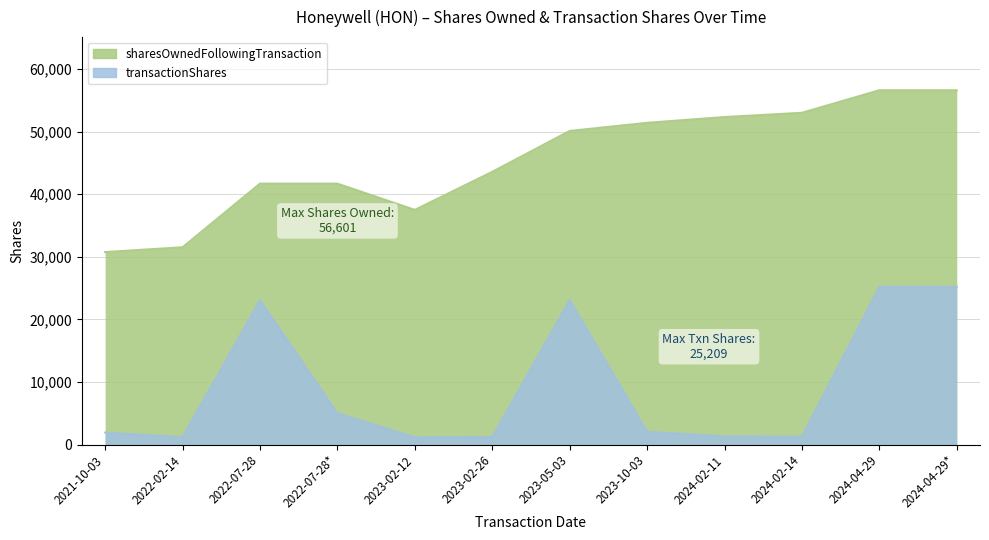

What is the approximate value of transactionShares at 2023-10-03?

2044